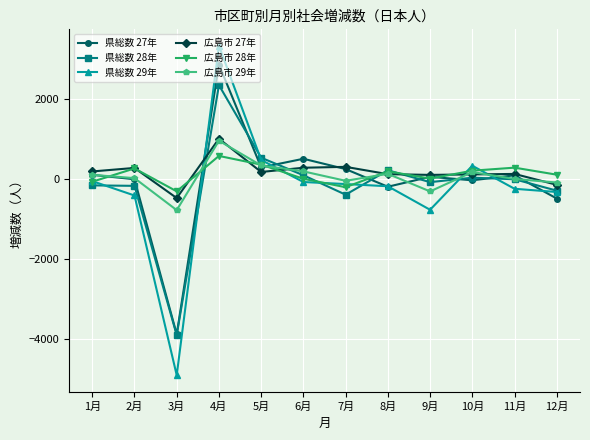

Where is 県総数 29年 nearest to the value -781?

9月